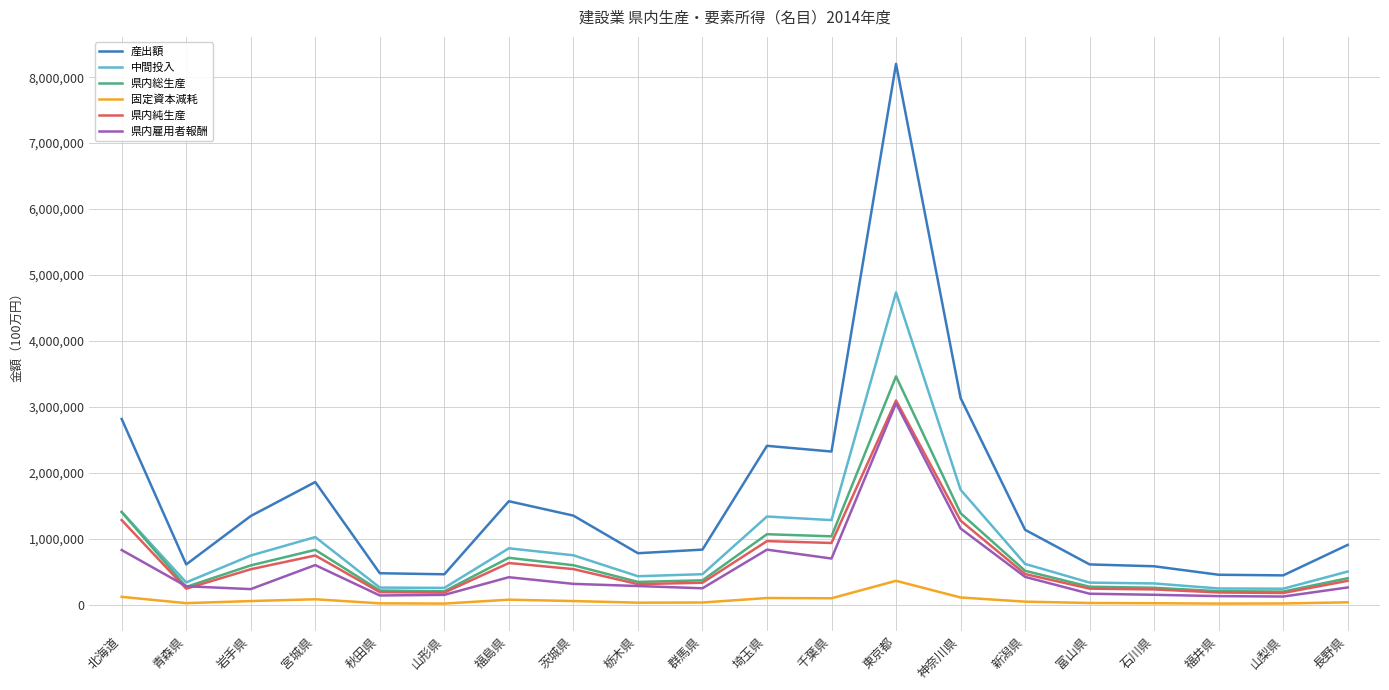

What are all the series names shown in the legend?

産出額, 中間投入, 県内総生産, 固定資本減耗, 県内純生産, 県内雇用者報酬